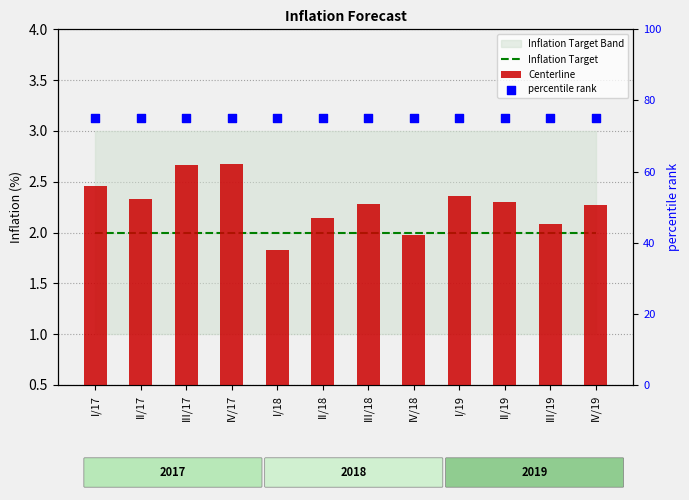

Which series reaches the minimum Y coordinate?

Centerline